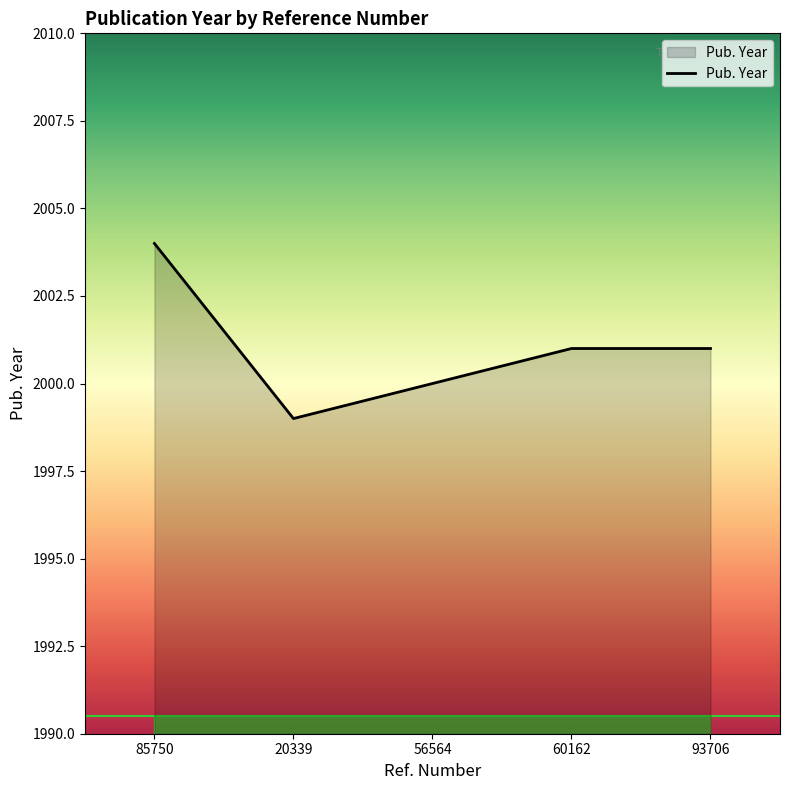

What is the minimum value shown in the chart?

1999